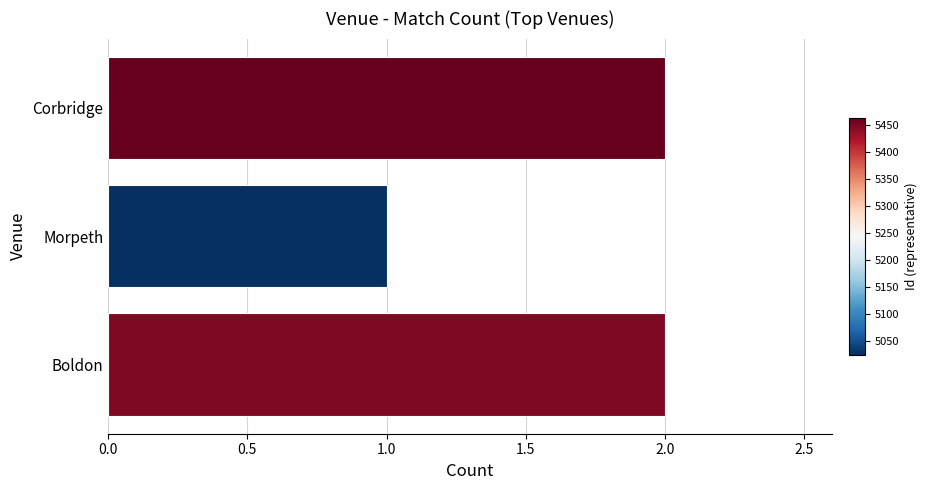

The value at Boldon is 2. True or false?

True